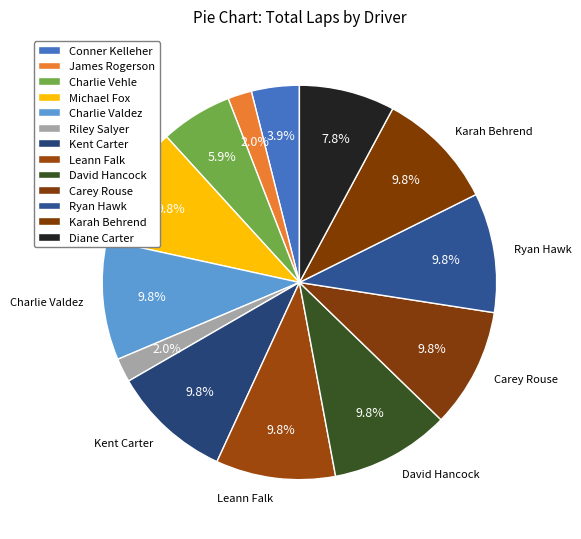

Count the number of slices in the pie.

13